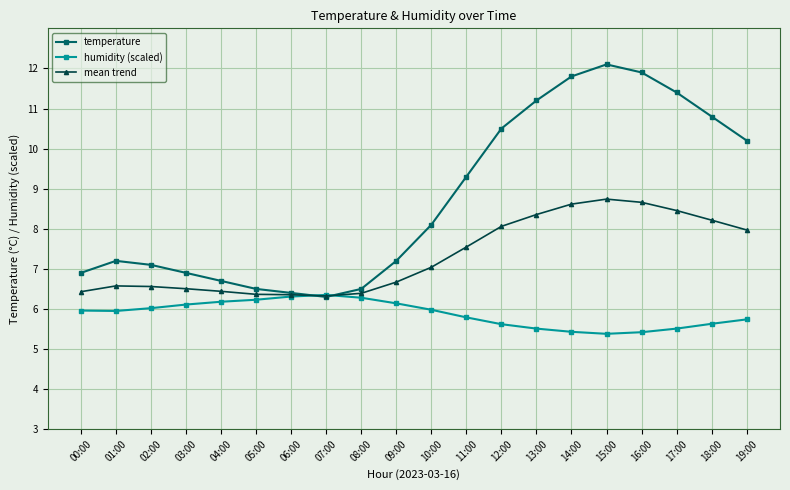

What is the label of the 2nd point from the left?

01:00